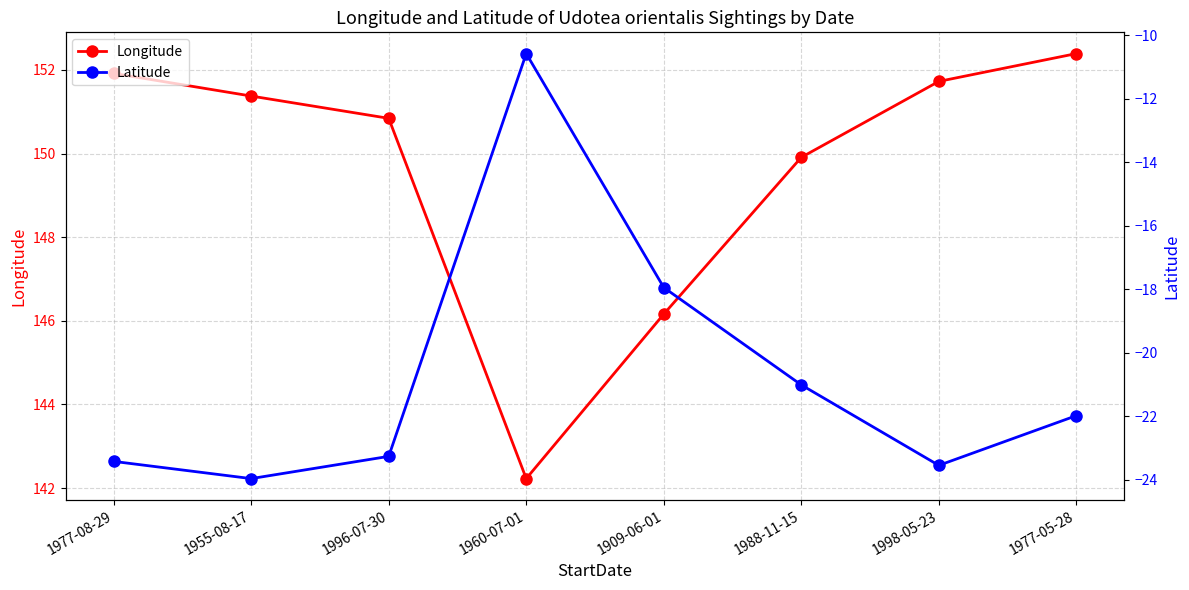

The value of Longitude at 1960-07-01 is 214.6. True or false?

False